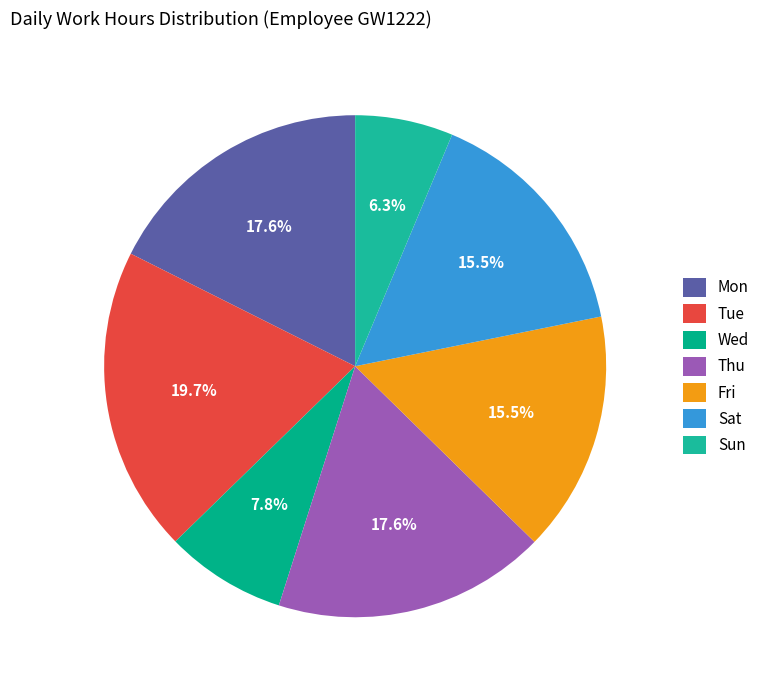

Is there a majority slice in this chart?

No